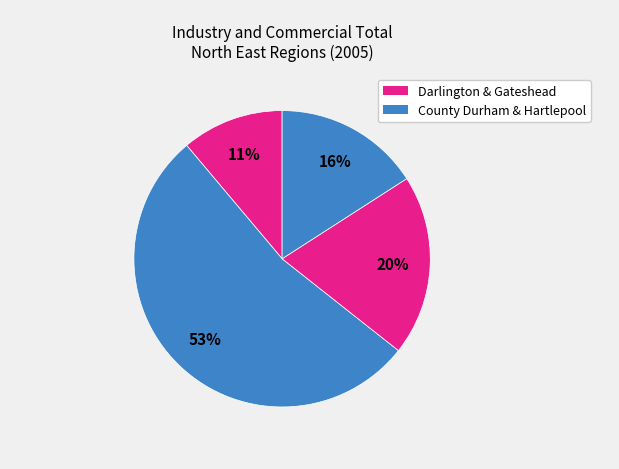

Rank the categories by value from highest to lowest.

County Durham, Gateshead, Hartlepool, Darlington